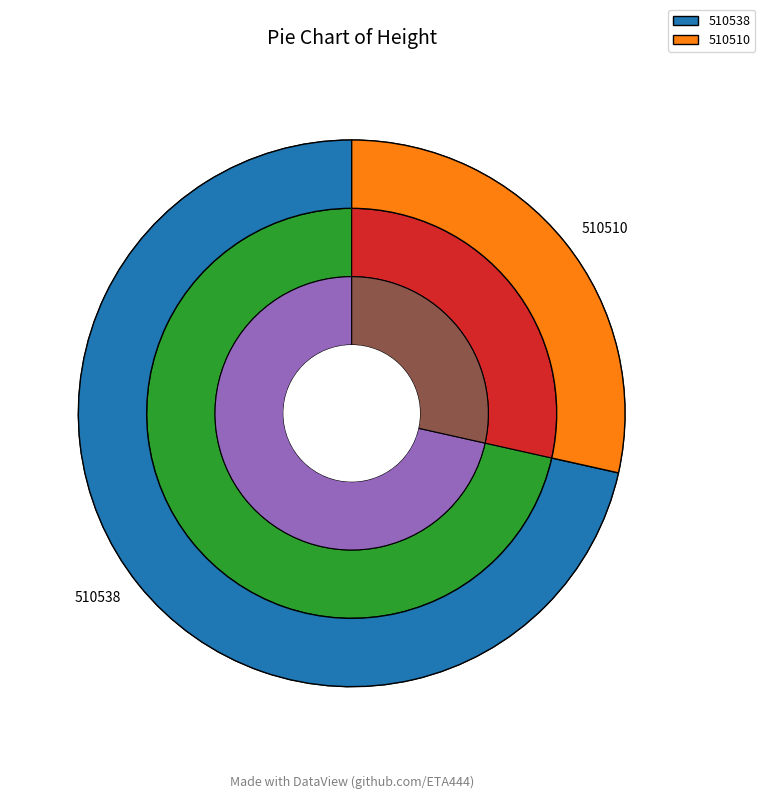

How many segments does this pie chart have?

2